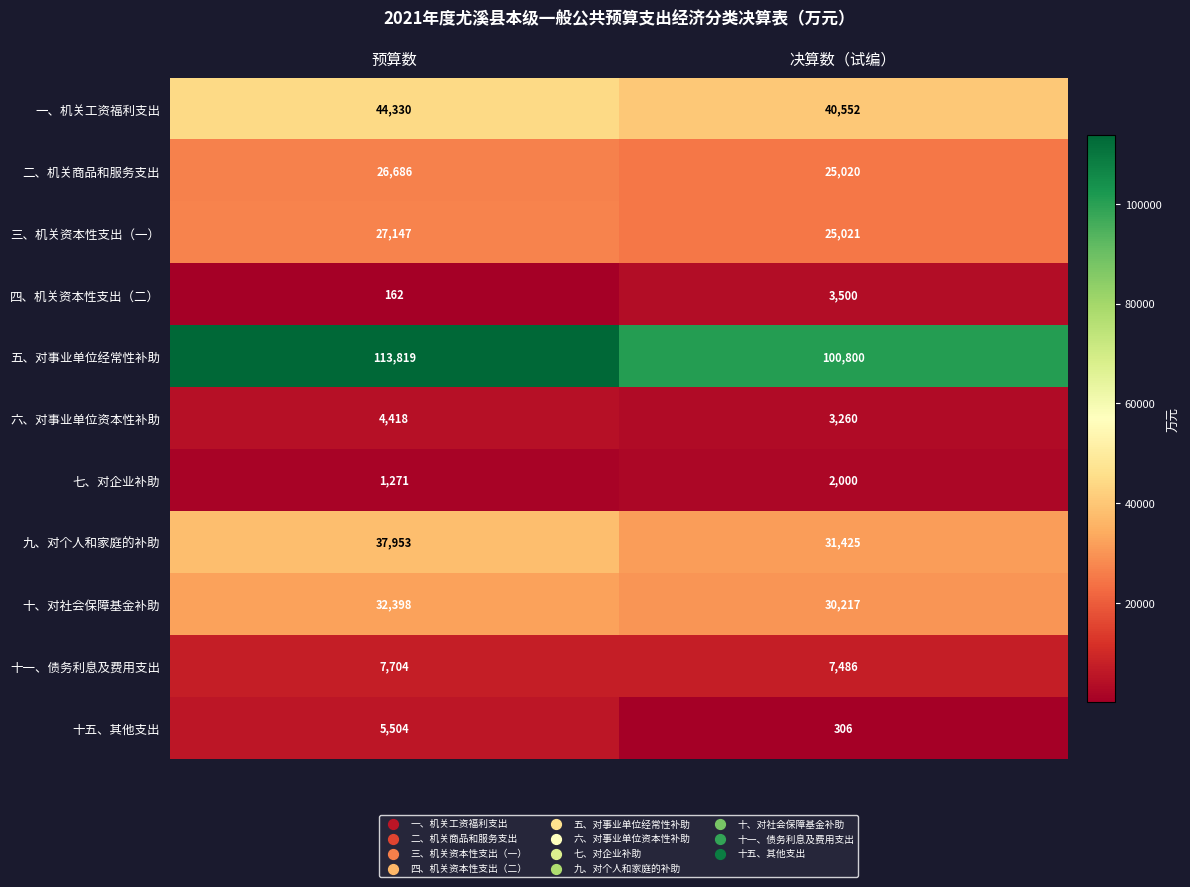

Which series has the widest spread of values?

五、对事业单位经常性补助